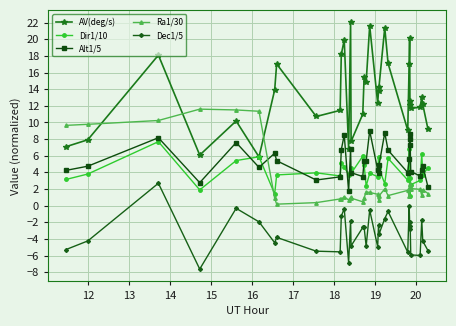

Which series has the largest total across all categories?

AV(deg/s)